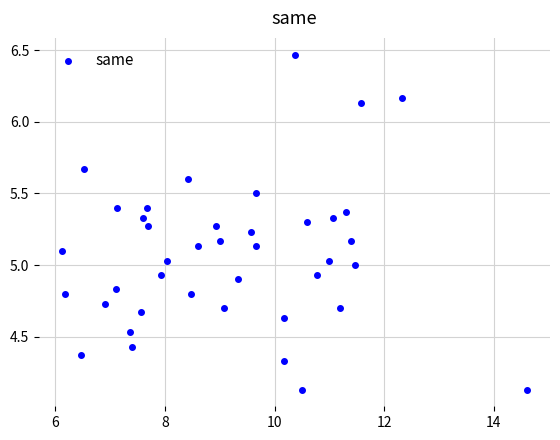

What is the range of Y values (max minus min)?

2.3